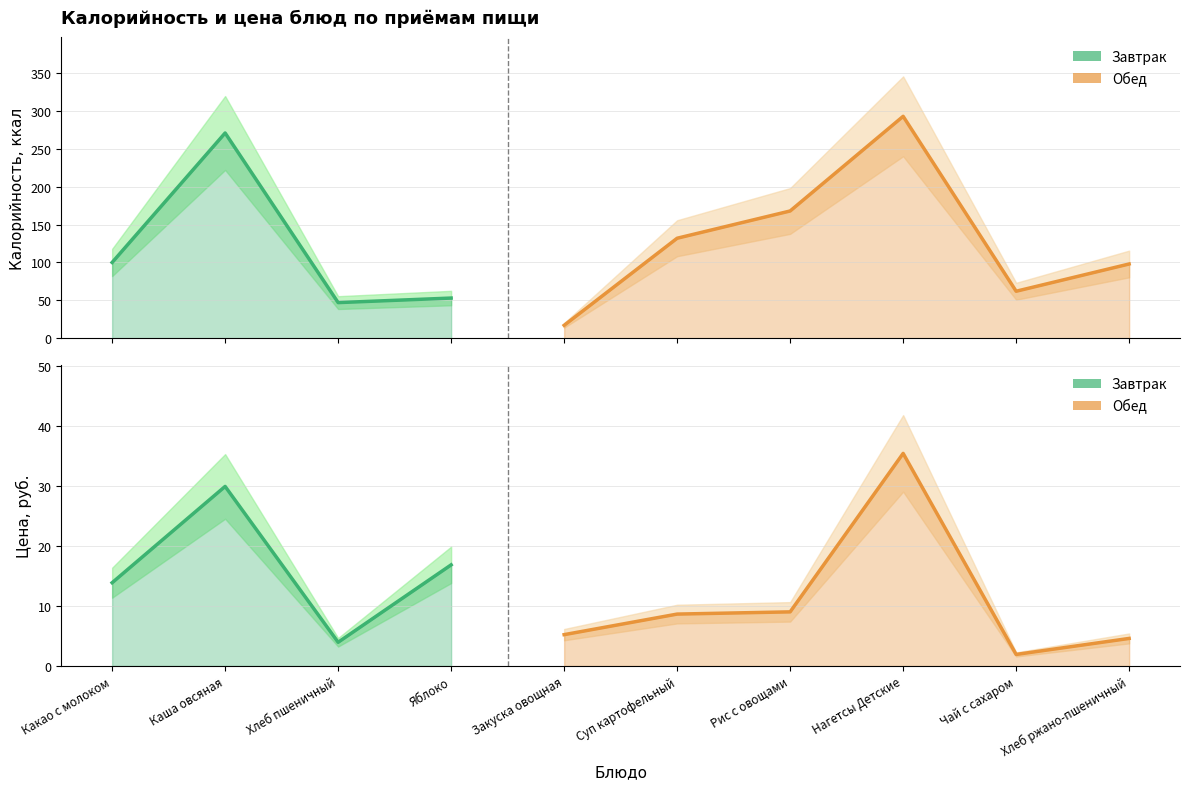

At which category is the sum across all series the highest?

Нагетсы Детские